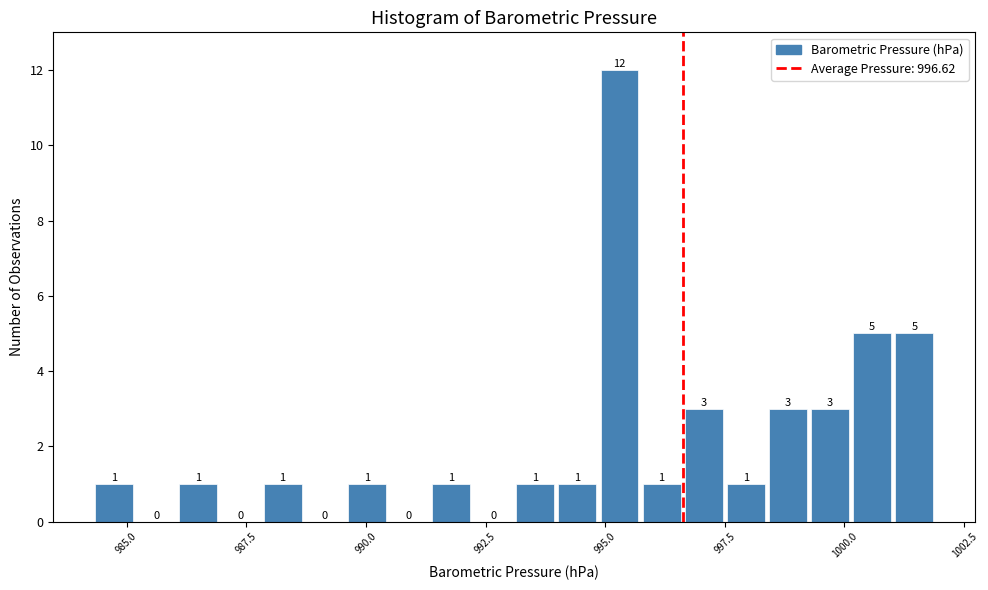

Around what value on the x-axis is the tallest bar? Give the approximate position of its centre, as read against the axis.

995.5